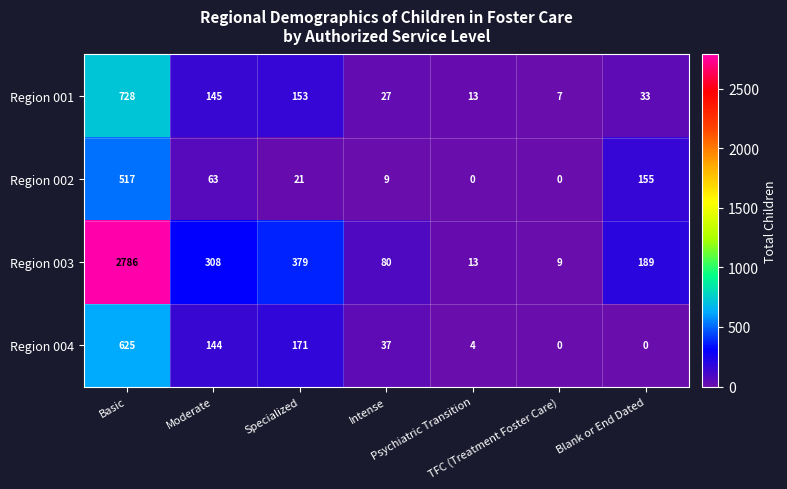

Which series has the largest range (max minus min)?

Region 003